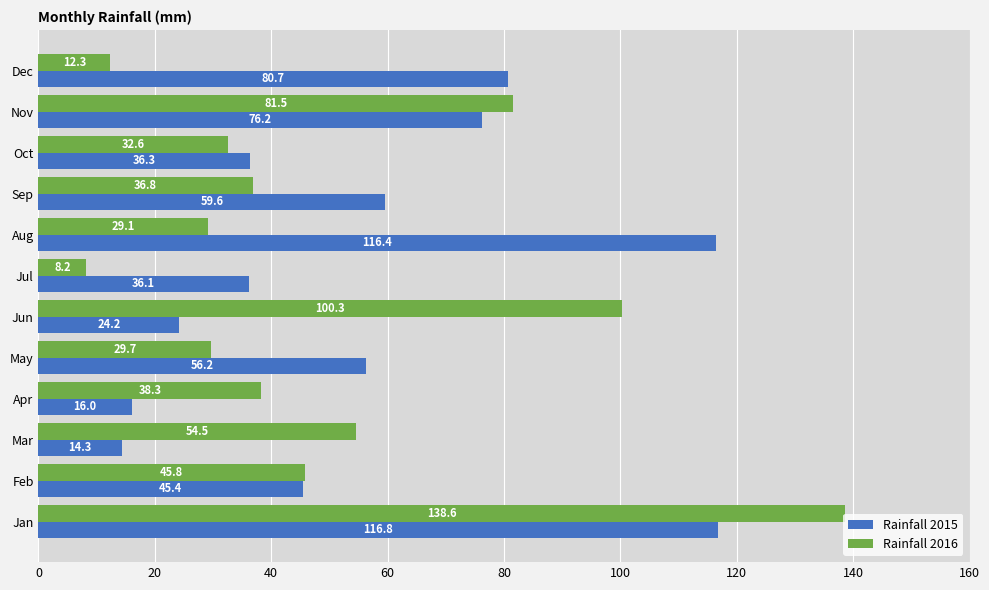

Rank the categories by Rainfall 2016 value from lowest to highest.

Jul, Dec, Aug, May, Oct, Sep, Apr, Feb, Mar, Nov, Jun, Jan